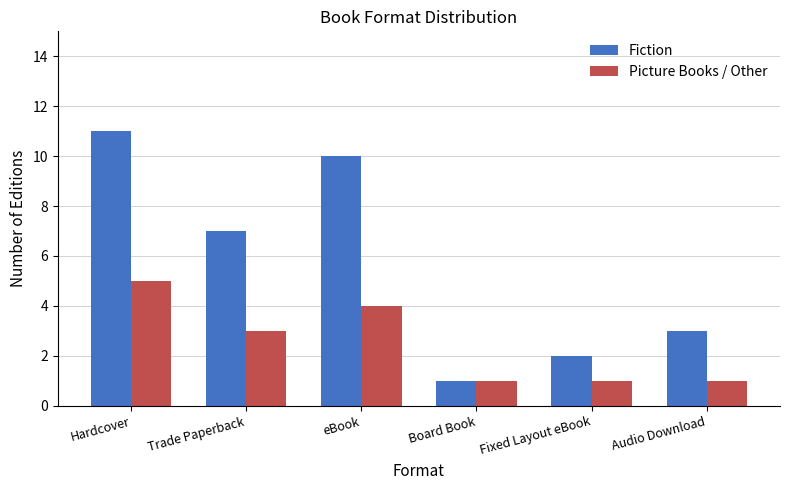

Reading left to right, extract all data points from this chart.

Fiction: Hardcover=11	Trade Paperback=7	eBook=10	Board Book=1	Fixed Layout eBook=2	Audio Download=3
Picture Books / Other: Hardcover=5	Trade Paperback=3	eBook=4	Board Book=1	Fixed Layout eBook=1	Audio Download=1